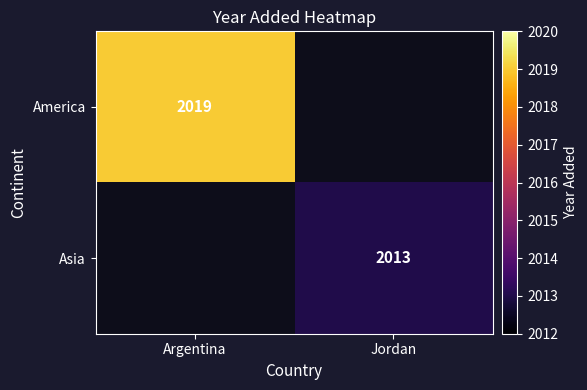

The value of America at Argentina is 2019. True or false?

True